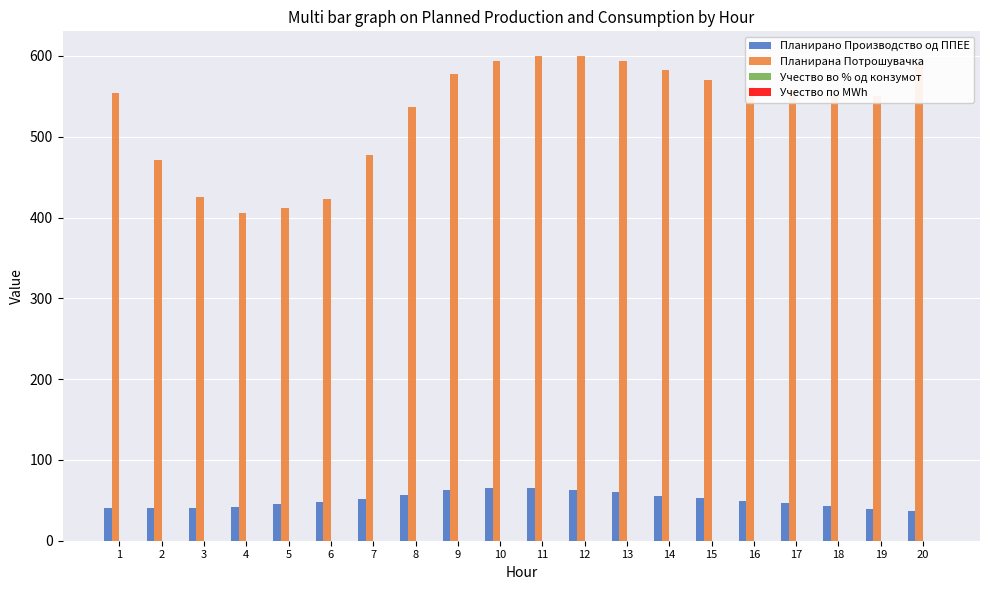

How many data points does each series have?

20